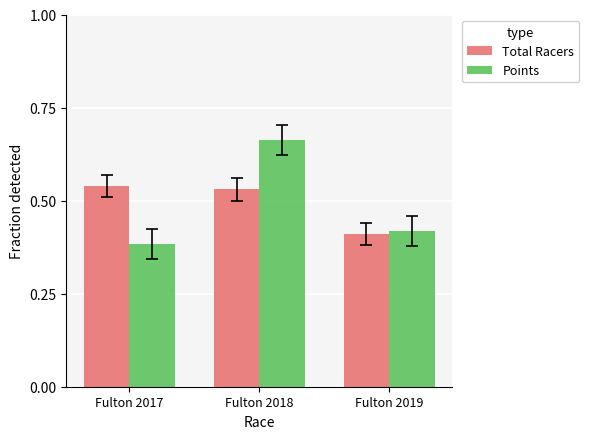

At Fulton 2017, list the series in order from largest to smallest.

Total Racers, Points